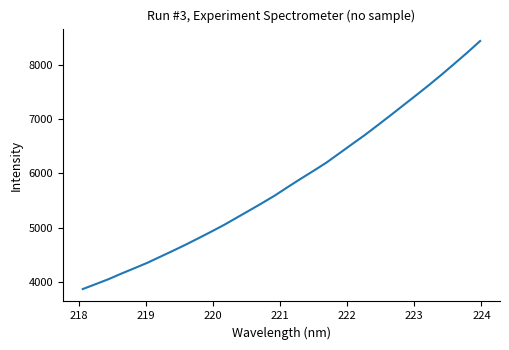

How many values are below 5749?

16